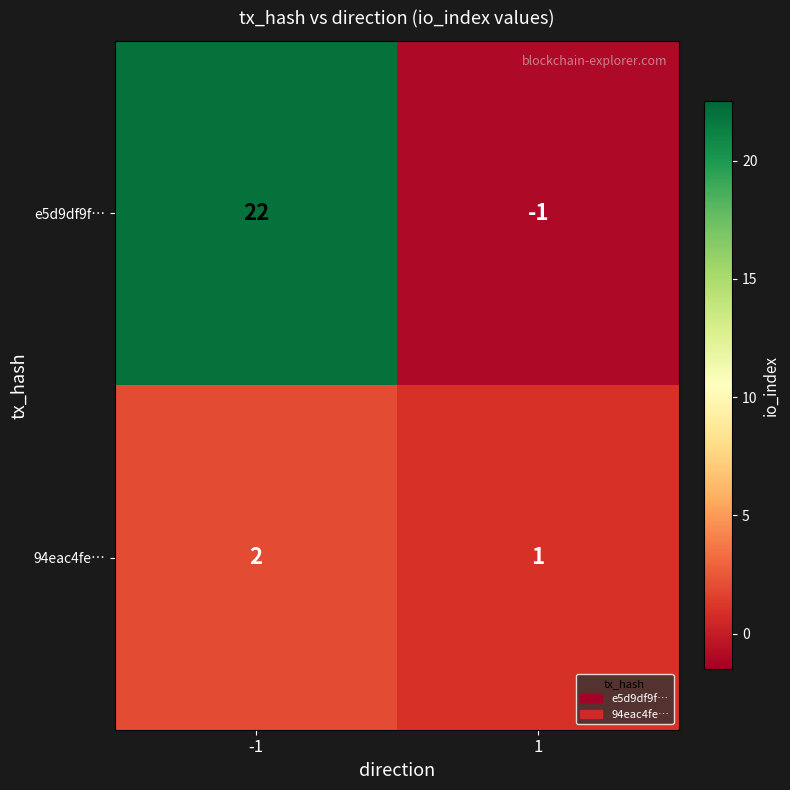

List the series in order of their peak value, highest first.

e5d9df9f…, 94eac4fe…